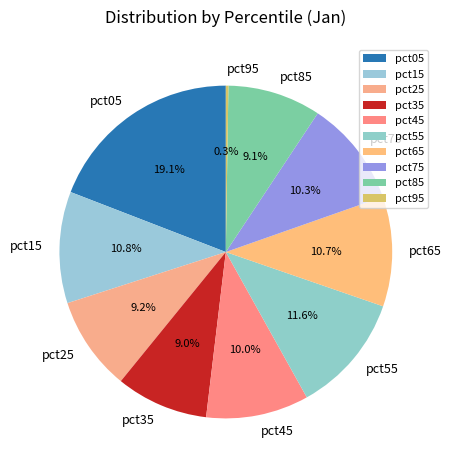

Which slice is the largest?

pct05